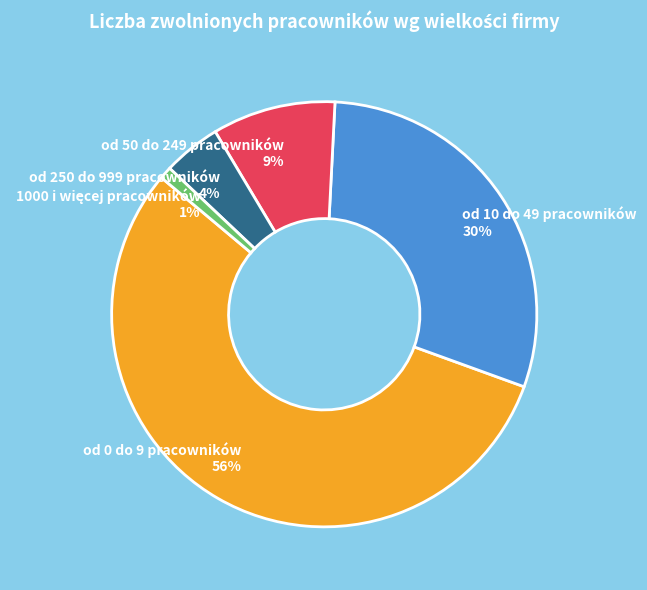

What is the ratio of the value at od 50 do 249 pracowników 9% to the value at od 10 do 49 pracowników 30%?

0.3